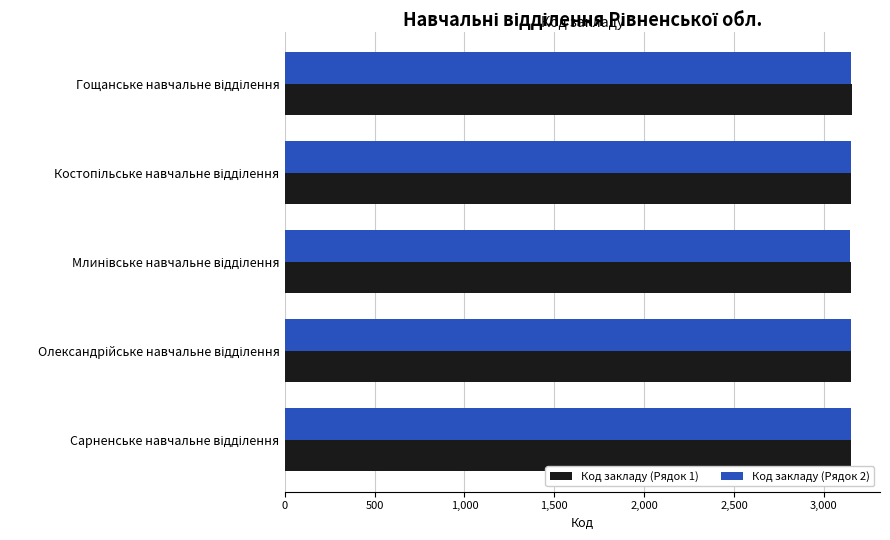

How many data points in Код закладу (Рядок 2) are less than 3150?

2